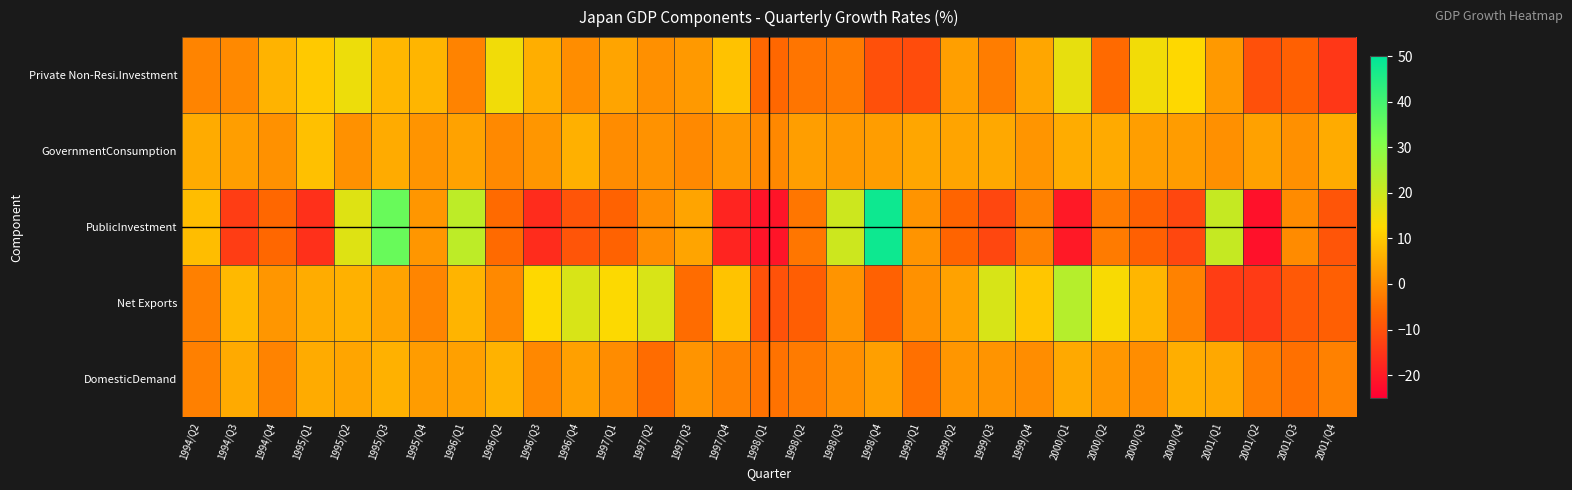

Reading right to left, list all the values displayed in this chart.

Private Non-Resi.Investment: 2001/Q4=-14.8	2001/Q3=-7.2	2001/Q2=-10.2	2001/Q1=2.1	2000/Q4=12.6	2000/Q3=14.4	2000/Q2=-5.5	2000/Q1=15.9	1999/Q4=4.4	1999/Q3=-2.3	1999/Q2=3.2	1999/Q1=-10.8	1998/Q4=-10.2	1998/Q3=-2.7	1998/Q2=-3.7	1998/Q1=-6.0	1997/Q4=8.9	1997/Q3=2.2	1997/Q2=0.7	1997/Q1=4.0	1996/Q4=0.2	1996/Q3=5.7	1996/Q2=14.5	1996/Q1=-1.3	1995/Q4=6.7	1995/Q3=7.2	1995/Q2=15.0	1995/Q1=10.0	1994/Q4=6.4	1994/Q3=-0.4	1994/Q2=-1.2
GovernmentConsumption: 2001/Q4=5.1	2001/Q3=0.7	2001/Q2=3.5	2001/Q1=0.7	2000/Q4=2.6	2000/Q3=3.0	2000/Q2=4.9	2000/Q1=5.2	1999/Q4=1.6	1999/Q3=4.7	1999/Q2=4.0	1999/Q1=4.4	1998/Q4=2.8	1998/Q3=2.2	1998/Q2=3.1	1998/Q1=-0.6	1997/Q4=2.2	1997/Q3=-0.4	1997/Q2=1.0	1997/Q1=0.1	1996/Q4=6.0	1996/Q3=1.8	1996/Q2=-0.4	1996/Q1=3.6	1995/Q4=1.3	1995/Q3=5.1	1995/Q2=0.8	1995/Q1=8.6	1994/Q4=0.9	1994/Q3=3.1	1994/Q2=5.1
PublicInvestment: 2001/Q4=-9.2	2001/Q3=0.0	2001/Q2=-21.7	2001/Q1=20.9	2000/Q4=-11.9	2000/Q3=-7.2	2000/Q2=-2.7	2000/Q1=-20.2	1999/Q4=-1.8	1999/Q3=-11.7	1999/Q2=-6.4	1999/Q1=1.5	1998/Q4=47.9	1998/Q3=19.9	1998/Q2=-3.5	1998/Q1=-21.1	1997/Q4=-18.2	1997/Q3=3.9	1997/Q2=0.3	1997/Q1=-6.9	1996/Q4=-9.3	1996/Q3=-16.7	1996/Q2=-5.5	1996/Q1=22.1	1995/Q4=1.7	1995/Q3=34.6	1995/Q2=17.3	1995/Q1=-16.0	1994/Q4=-6.0	1994/Q3=-13.6	1994/Q2=8.0
Net Exports: 2001/Q4=-7.4	2001/Q3=-8.5	2001/Q2=-14.1	2001/Q1=-13.7	2000/Q4=-1.7	2000/Q3=6.8	2000/Q2=13.4	2000/Q1=23.3	1999/Q4=9.5	1999/Q3=18.3	1999/Q2=3.7	1999/Q1=0.9	1998/Q4=-7.1	1998/Q3=1.5	1998/Q2=-7.7	1998/Q1=-9.9	1997/Q4=9.0	1997/Q3=-5.2	1997/Q2=18.1	1997/Q1=12.8	1996/Q4=18.2	1996/Q3=12.5	1996/Q2=-0.5	1996/Q1=6.6	1995/Q4=-1.1	1995/Q3=3.8	1995/Q2=6.1	1995/Q1=5.2	1994/Q4=1.7	1994/Q3=7.5	1994/Q2=-1.9
DomesticDemand: 2001/Q4=-1.8	2001/Q3=-4.5	2001/Q2=-2.3	2001/Q1=4.7	2000/Q4=5.6	2000/Q3=0.3	2000/Q2=1.9	2000/Q1=4.8	1999/Q4=0.2	1999/Q3=1.3	1999/Q2=1.8	1999/Q1=-4.5	1998/Q4=3.2	1998/Q3=0.6	1998/Q2=-2.6	1998/Q1=-4.1	1997/Q4=-1.6	1997/Q3=1.3	1997/Q2=-5.2	1997/Q1=0.1	1996/Q4=3.4	1996/Q3=-0.6	1996/Q2=6.3	1996/Q1=3.3	1995/Q4=2.6	1995/Q3=6.2	1995/Q2=4.2	1995/Q1=5.1	1994/Q4=-1.4	1994/Q3=5.0	1994/Q2=-1.9